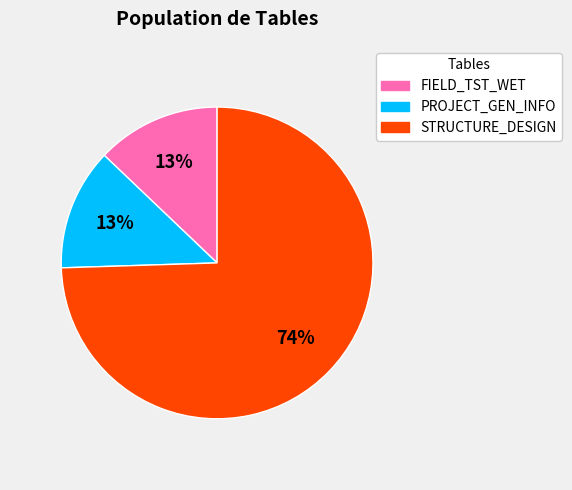

To the nearest percent, what is the combined percentage of FIELD_TST_WET and PROJECT_GEN_INFO?

26%